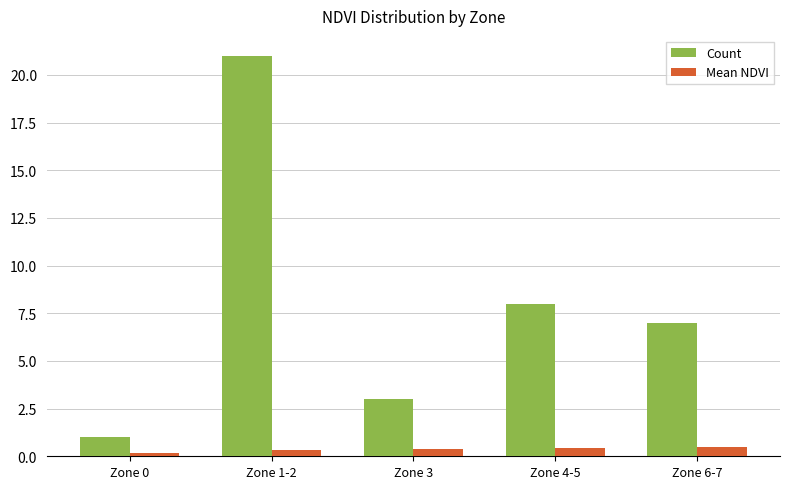

List the series in order of their overall mean, lowest first.

Mean NDVI, Count